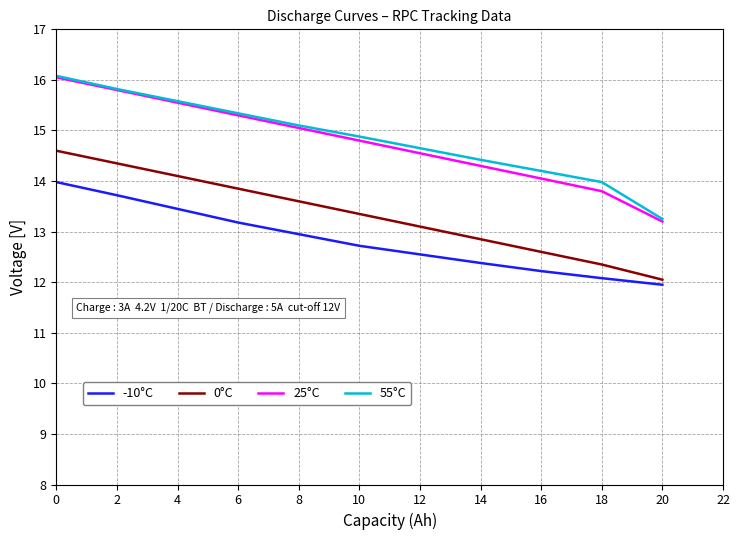

True or false: -10°C and 55°C cross at least once.

False